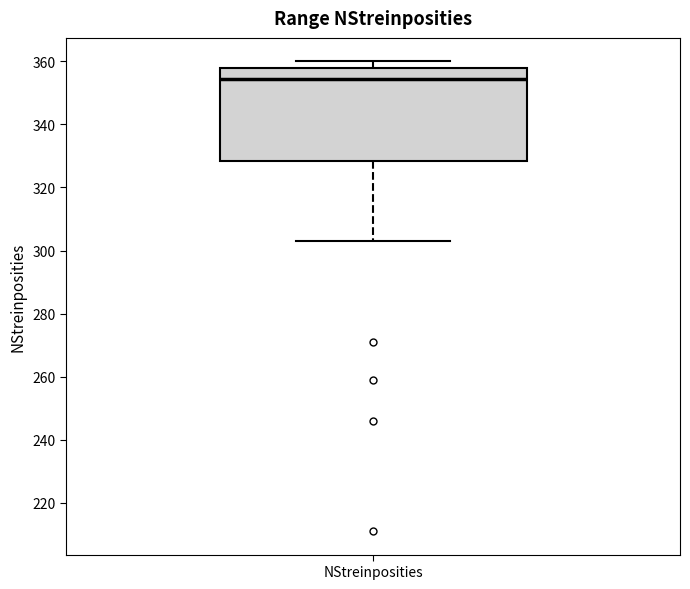

Where does the lower whisker of the box for NStreinposities end on the y-axis? The values are not printed on the chart, so give them approximately, as read against the axis.

304